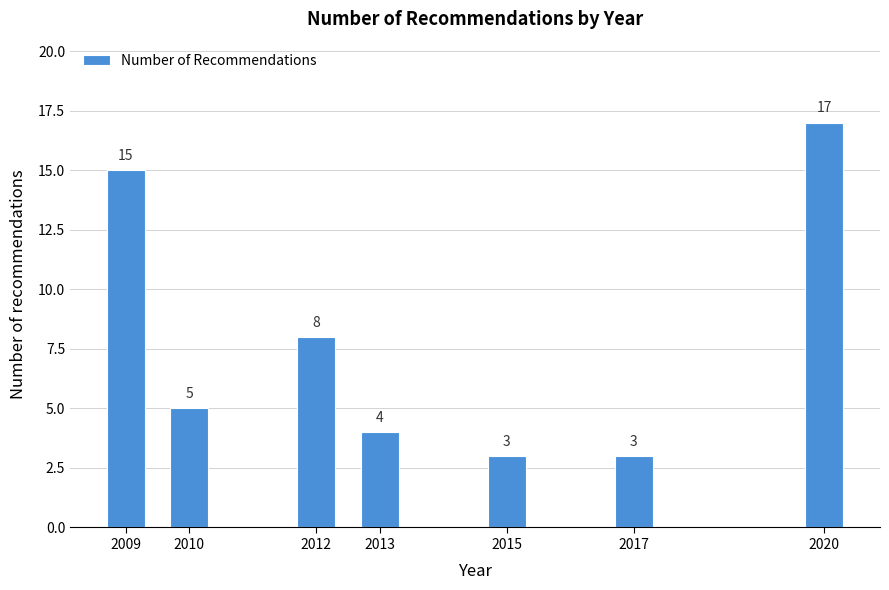

Reading right to left, list all the values displayed in this chart.

2020=17	2017=3	2015=3	2013=4	2012=8	2010=5	2009=15